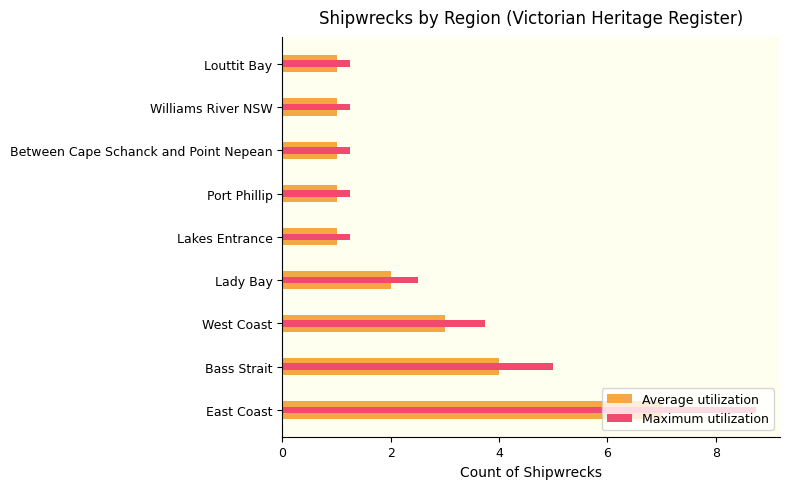

What is the lowest value of the Maximum utilization series?

1.2